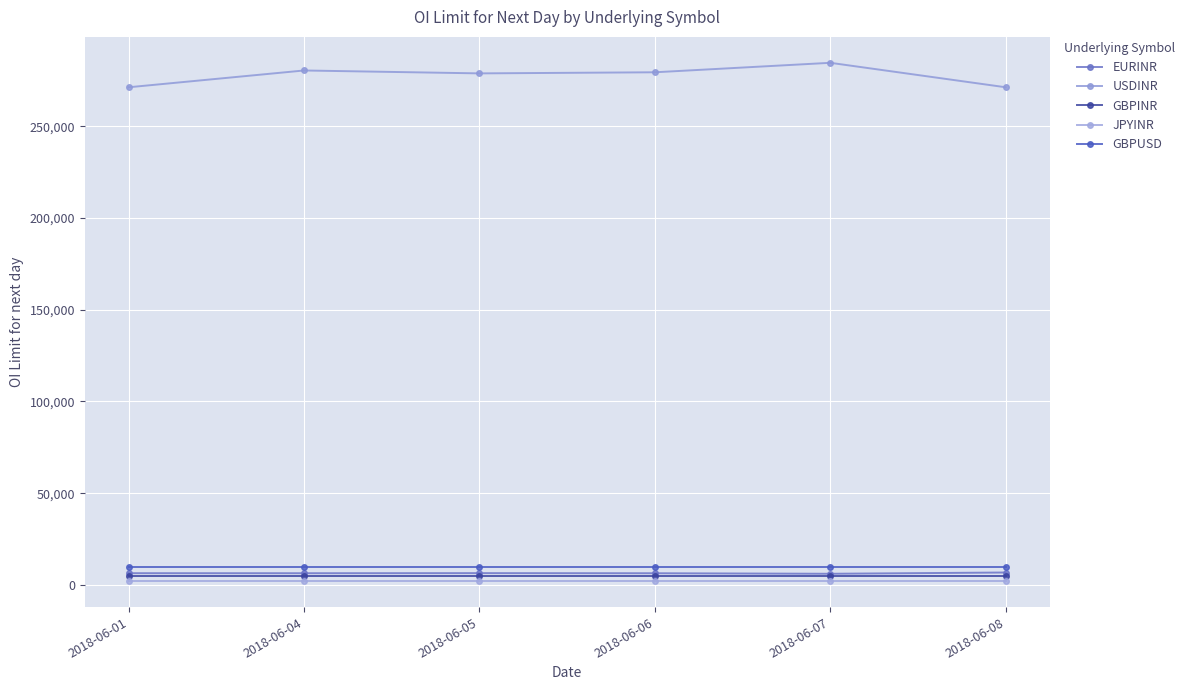

What is the value of the GBPUSD point at the 1st from the left?

10000